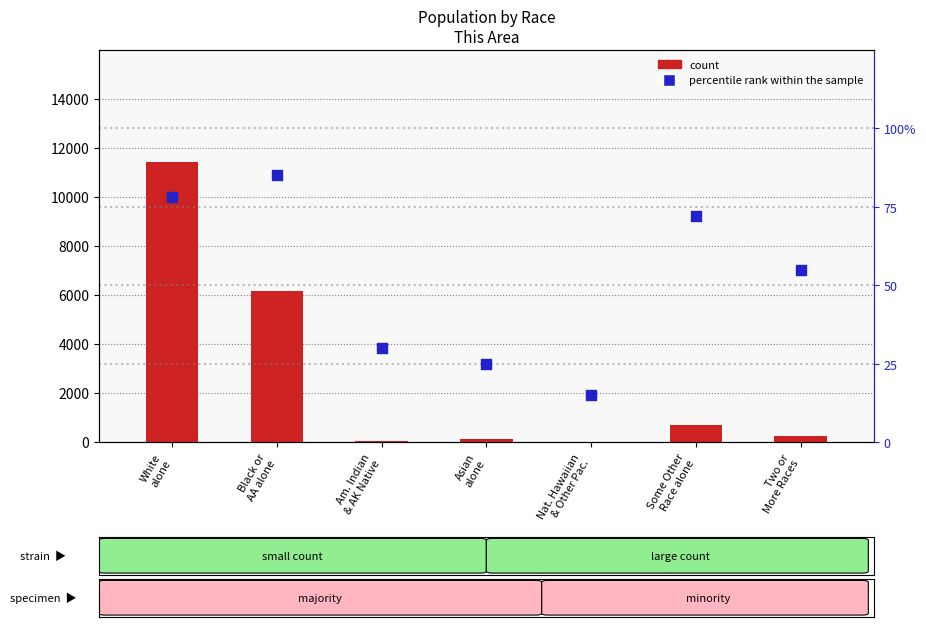

At how many categories does at least one series exceed 4196?

2